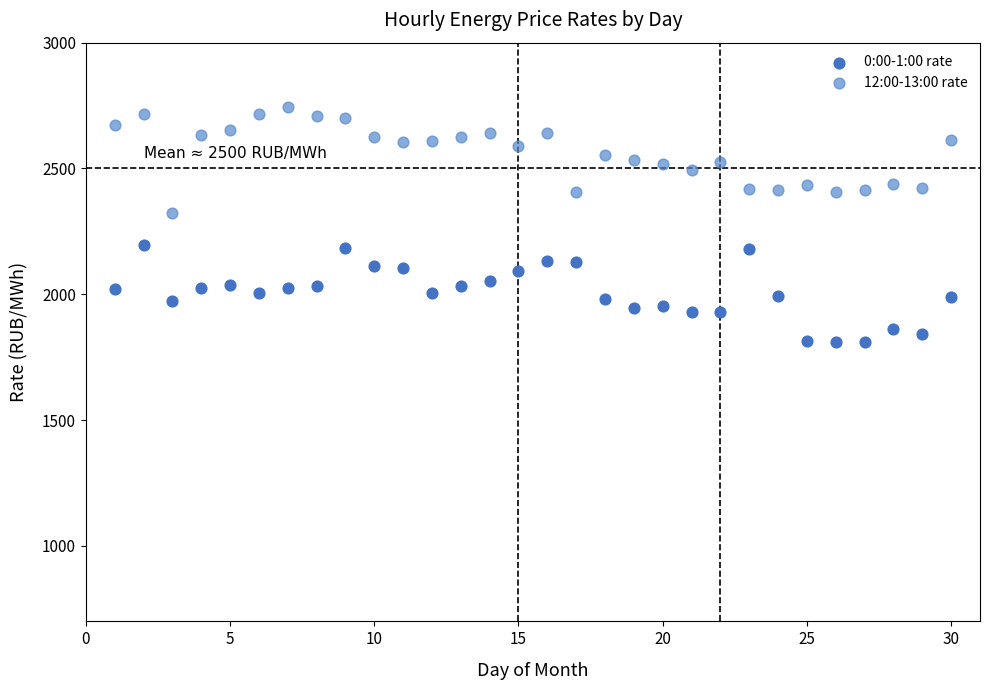

Across all data points, what is the range of Y values (max minus min)?

933.0